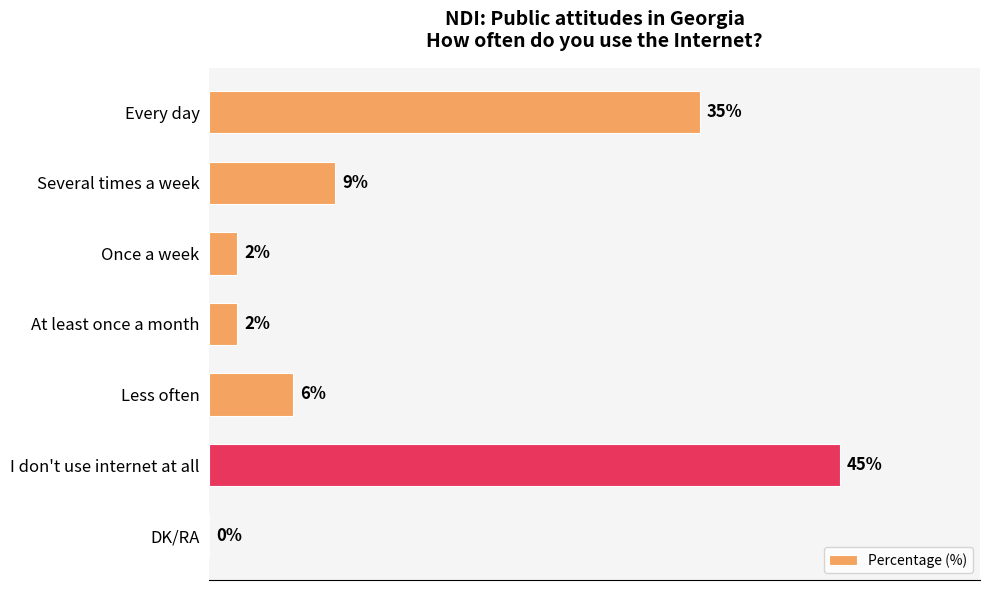

Which label corresponds to the largest value in the chart?

I don't use internet at all